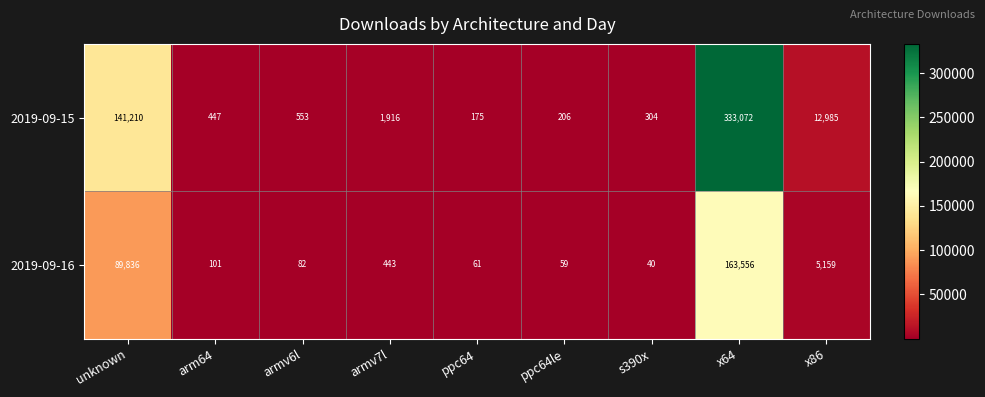

The 2019-09-16 series shows 19 at s390x. True or false?

False